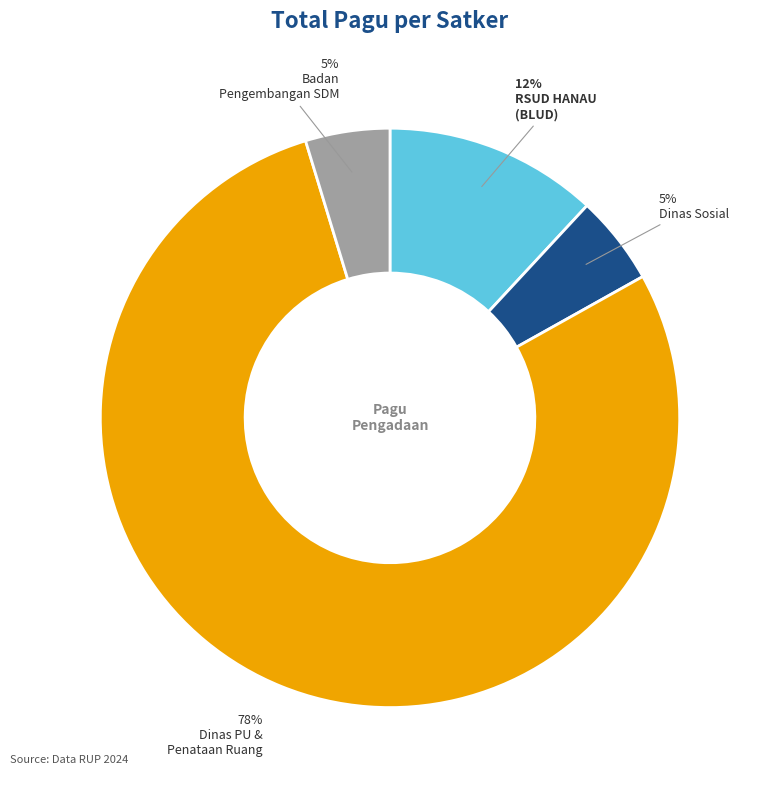

Is there a majority slice in this chart?

Yes